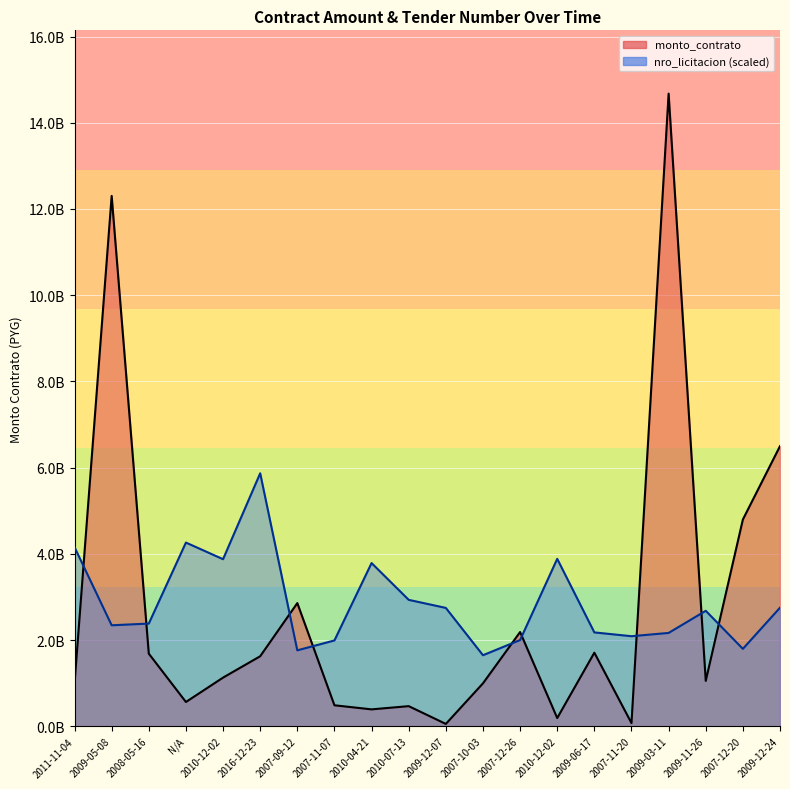

Reading right to left, extract all data points from this chart.

monto_contrato: 6500000000.0	4798774464.0	1056000000.0	14676000000.0	77000000.0	1710000000.0	194117000.0	2188757464.0	998461530.0	57594900.0	470023458.0	395200000.0	490000000.0	2860000000.0	1626957140.0	1131812500.0	566400000.0	1687500000.0	12303657624.0	999788538.0
nro_licitacion: 2752834998.9	1798906830.9	2681710187.4	2167858508.2	2092000877.2	2180012388.7	3886269545.0	2003023870.5	1650977824.5	2748196835.8	2935256793.8	3788375906.3	1993823269.4	1764243660.9	5870400000.0	3878034439.0	4263569915.8	2384697366.6	2345377102.1	4156892164.2